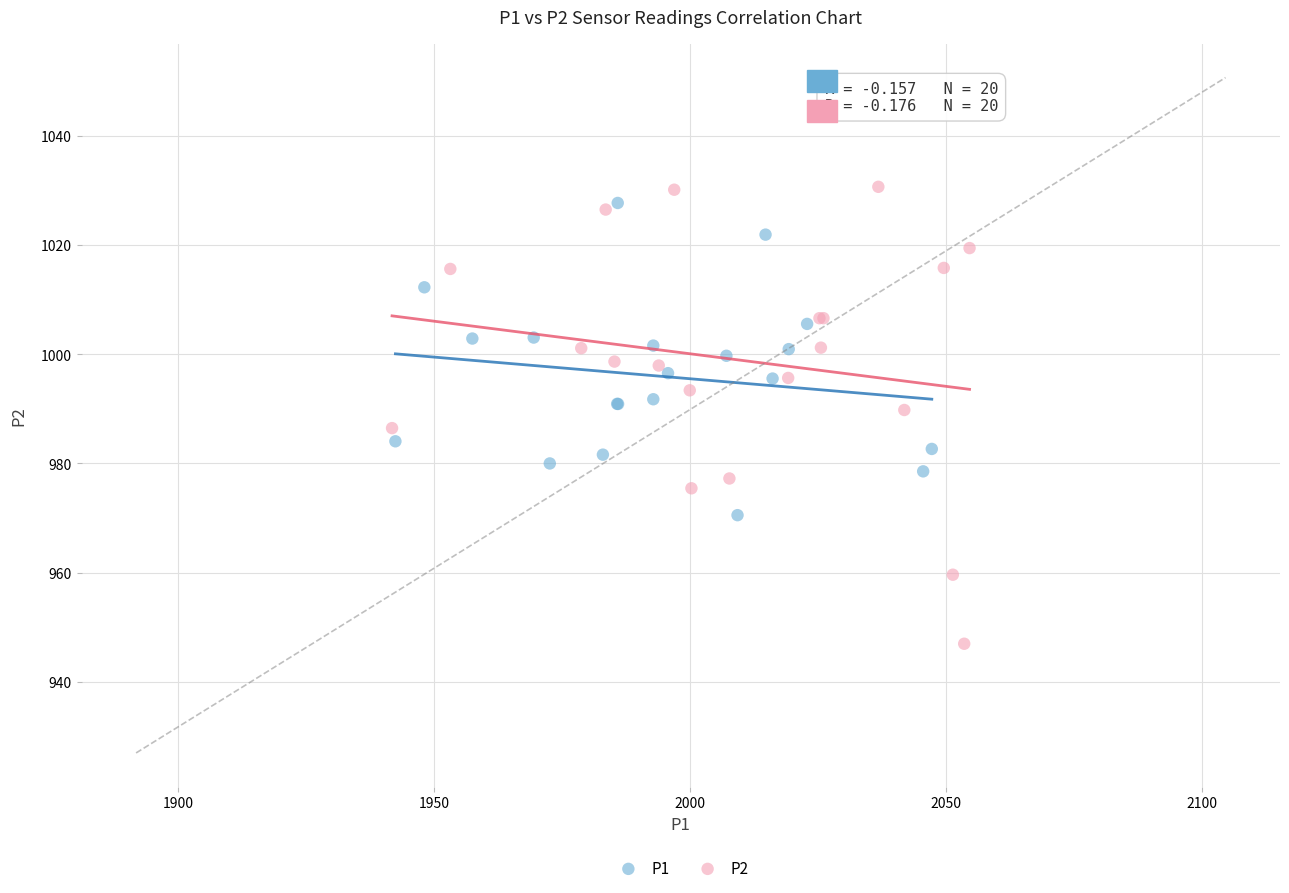

Which series has the largest Y range (max minus min)?

P2